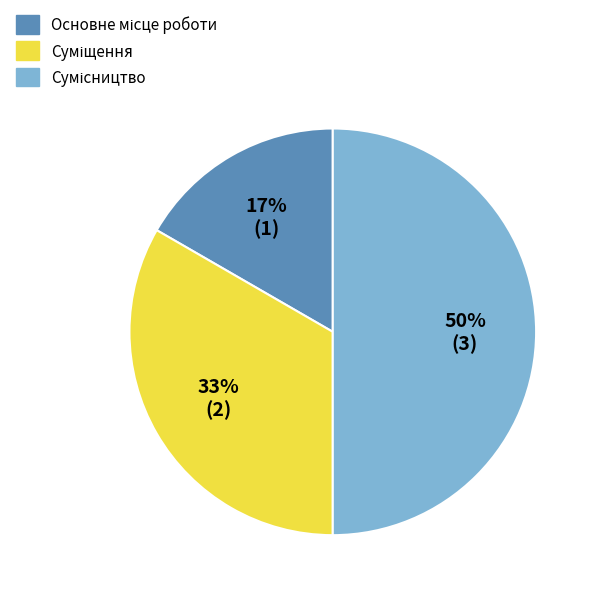

Count the number of slices in the pie.

3